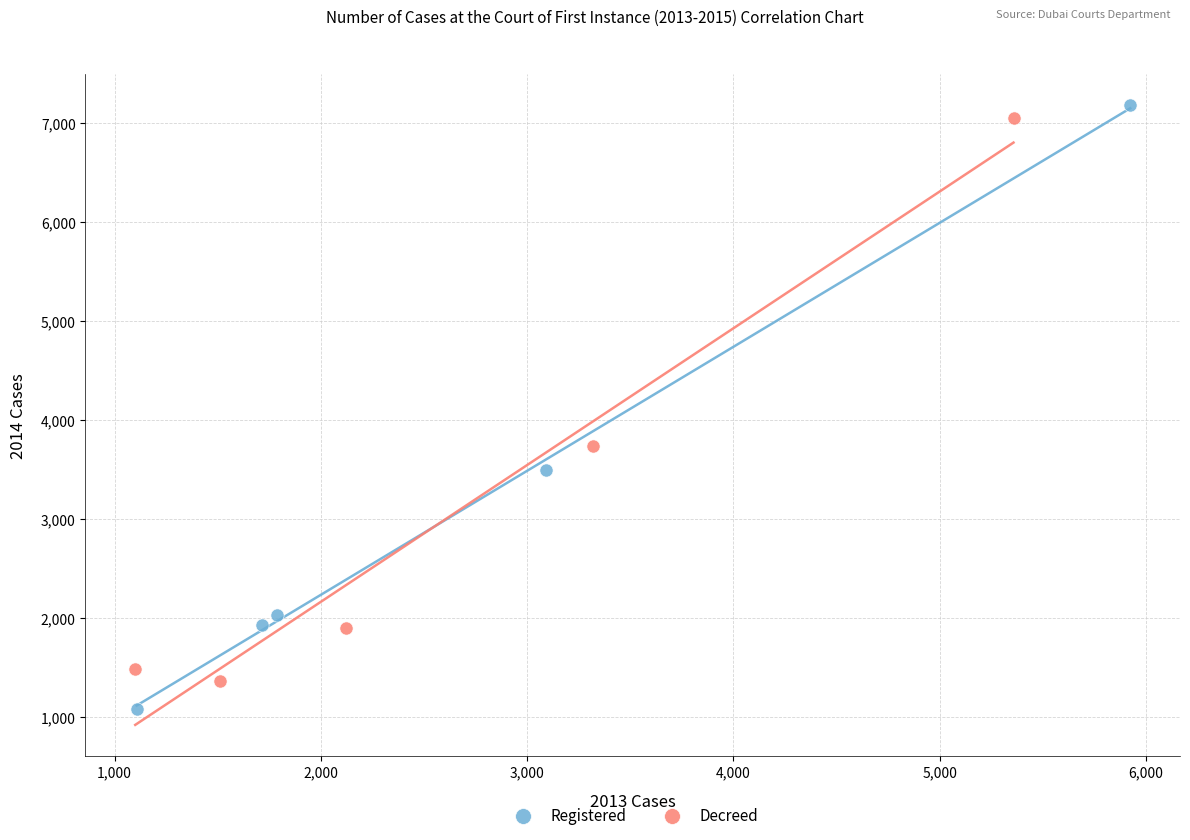

Which series reaches the minimum Y coordinate?

Registered